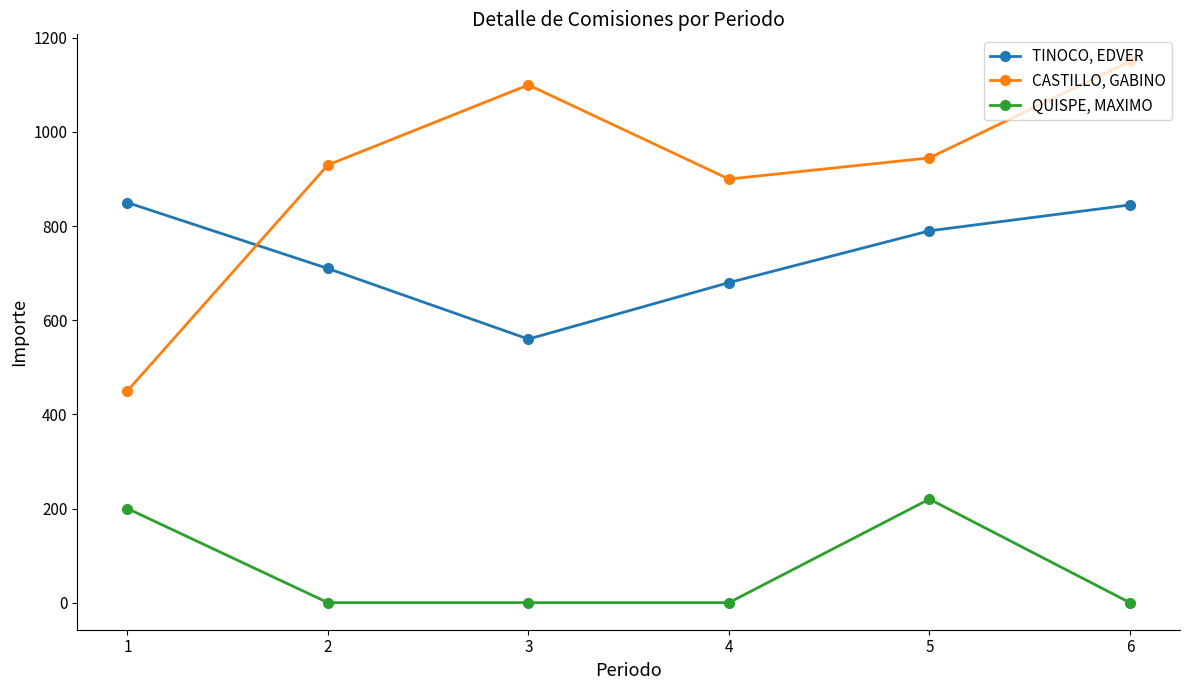

The CASTILLO, GABINO series shows 298 at 6. True or false?

False